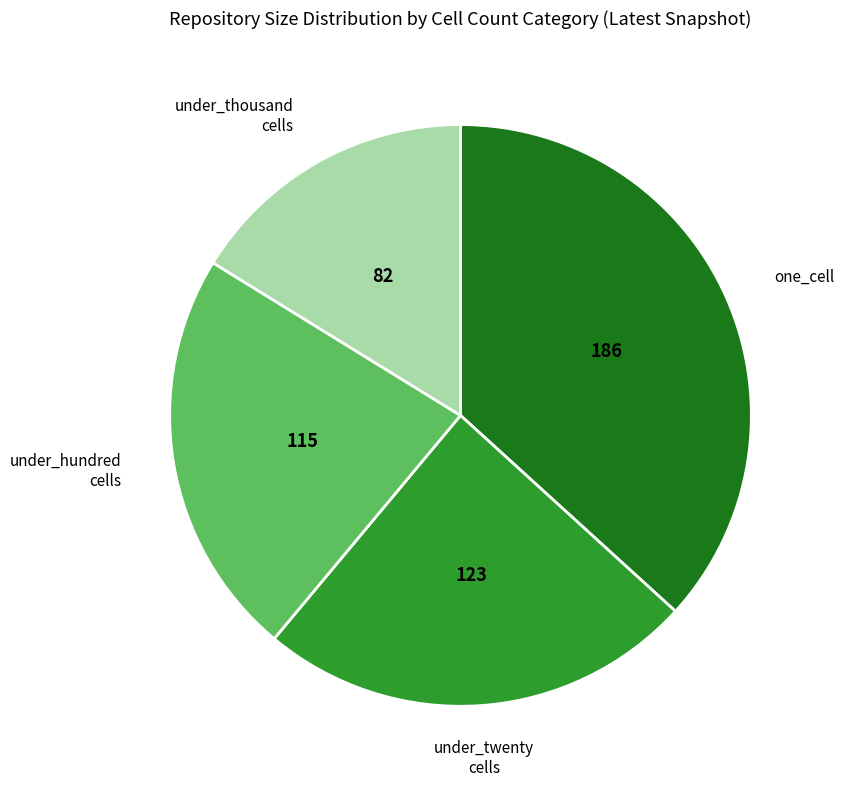

How many segments does this pie chart have?

4